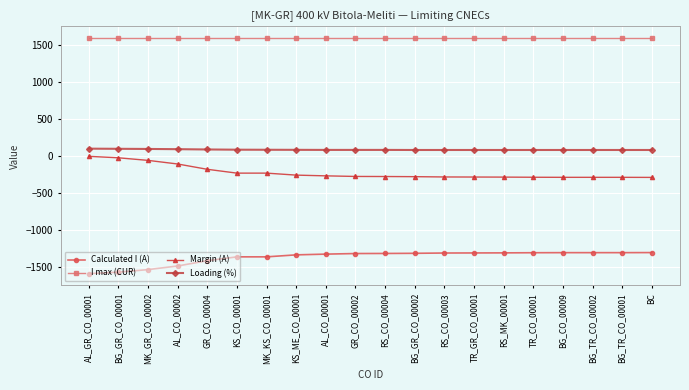

True or false: Calculated I (A) and Loading (%) cross at least once.

False